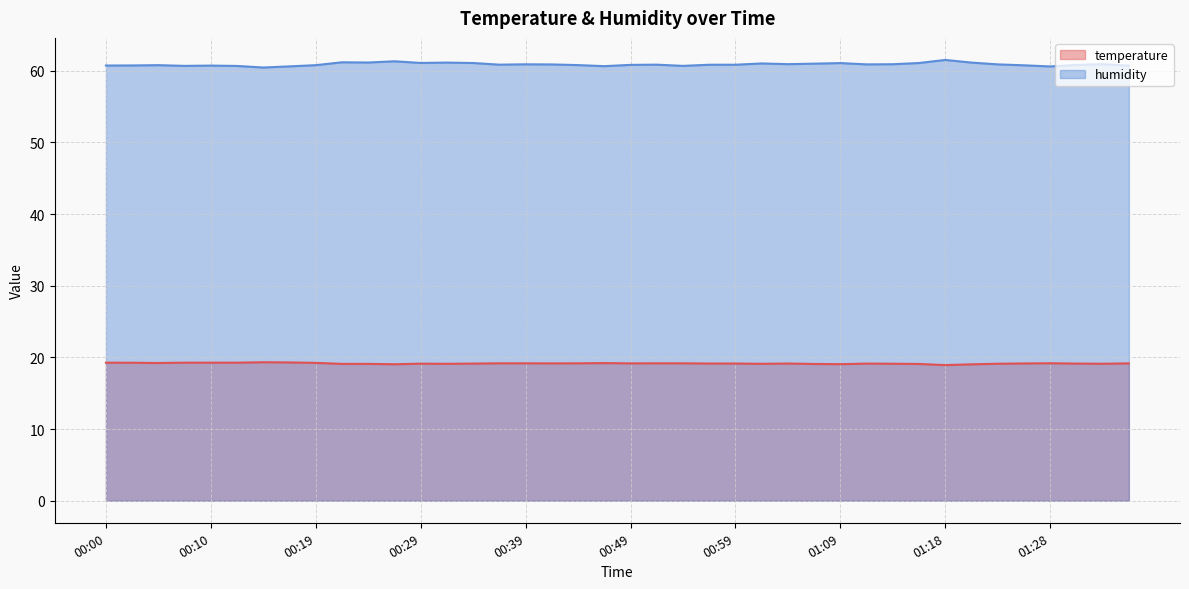

True or false: temperature and humidity cross at least once.

False